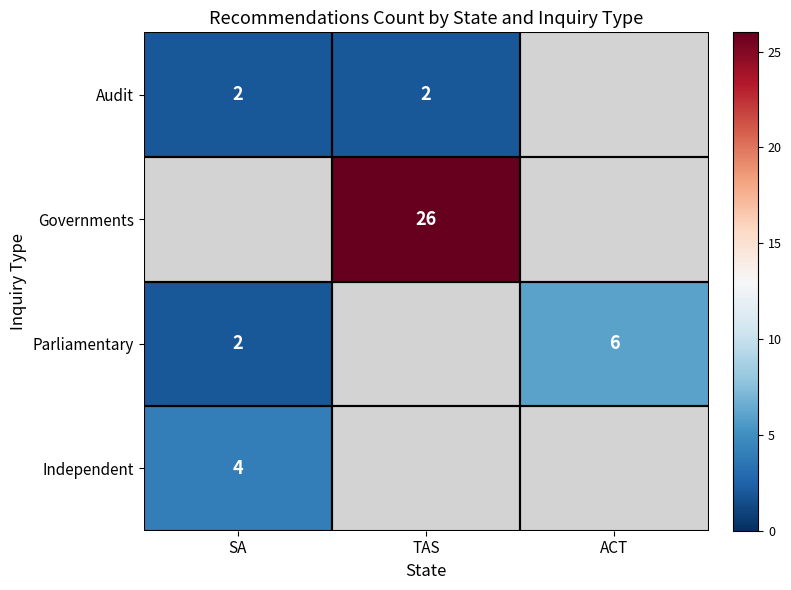

What is the greatest value displayed?

26.0